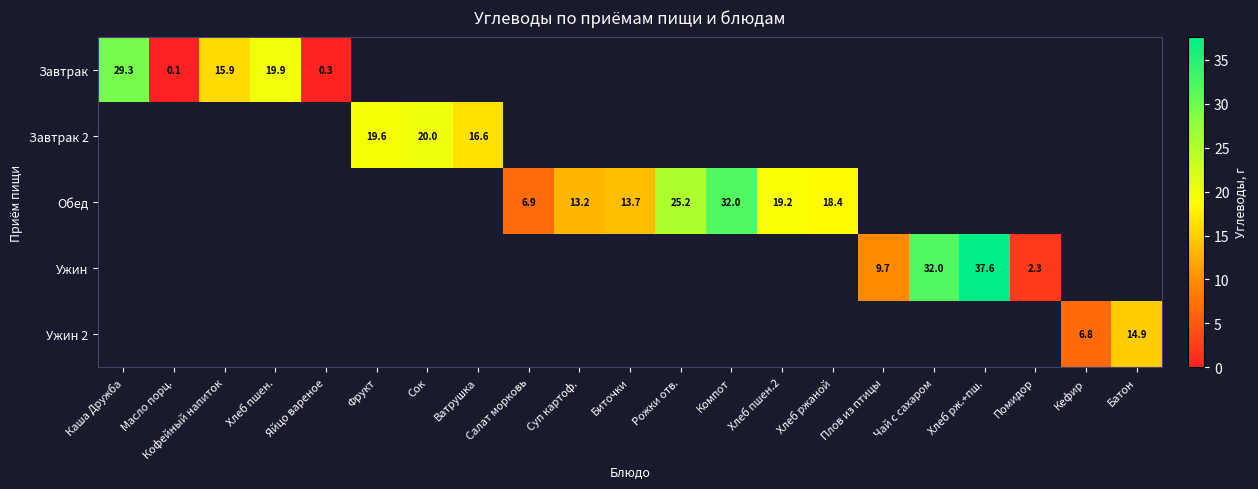

What is the smallest value displayed?

0.1